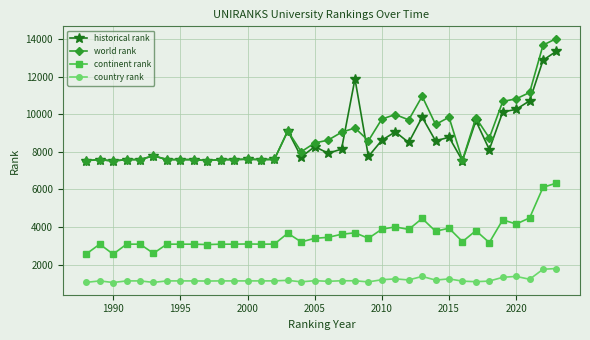

True or false: continent rank and historical rank intersect in this chart.

False